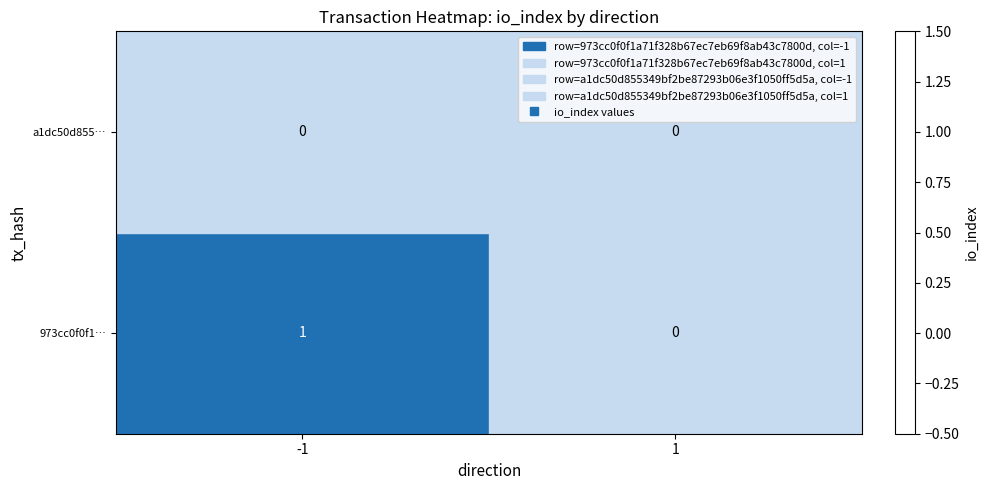

Which series changed the most between -1 and 1?

973cc0f0f1…